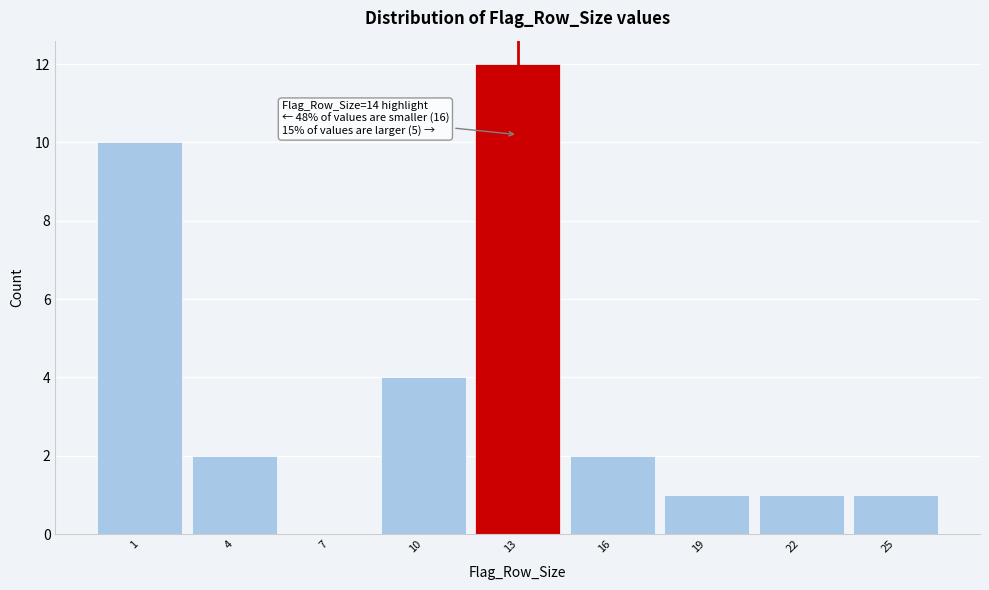

Reading right to left, transcribe all the data shown in this chart.

25=1	22=1	19=1	16=2	13=12	10=4	7=0	4=2	1=10